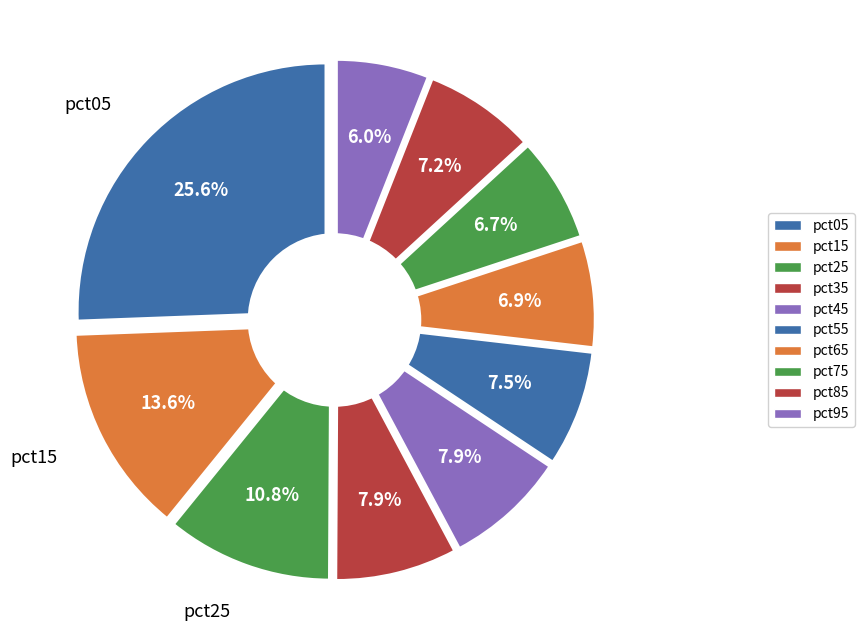

Between pct15 and pct85, which is larger?

pct15